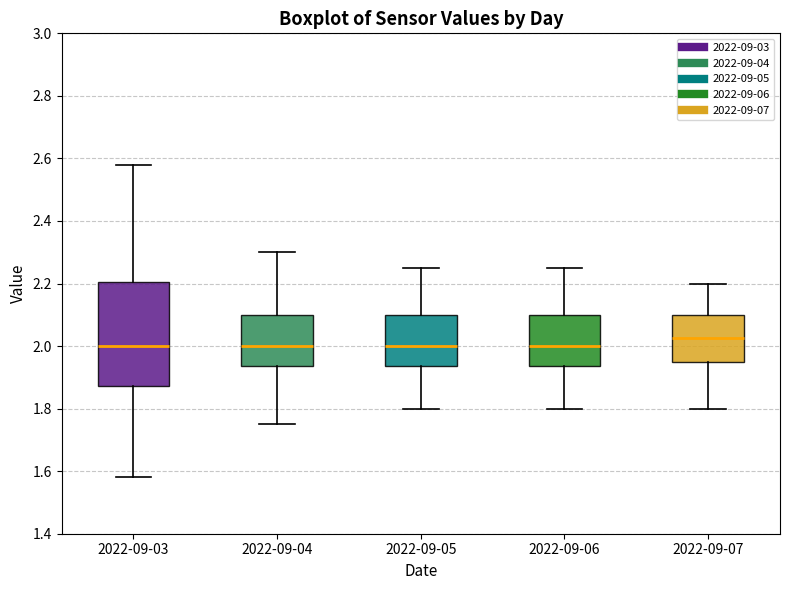

Reading left to right, read every box against the y-axis: the position of its median line, the range the box covers, and the ends of its whiskers. The values are not printed on the chart, so give them approximately, as read against the axis.

2022-09-03: median 2.00, box 1.88 to 2.20, whiskers 1.58 to 2.58
2022-09-04: median 2.00, box 1.94 to 2.10, whiskers 1.76 to 2.30
2022-09-05: median 2.00, box 1.94 to 2.10, whiskers 1.80 to 2.26
2022-09-06: median 2.00, box 1.94 to 2.10, whiskers 1.80 to 2.26
2022-09-07: median 2.02, box 1.96 to 2.10, whiskers 1.80 to 2.20